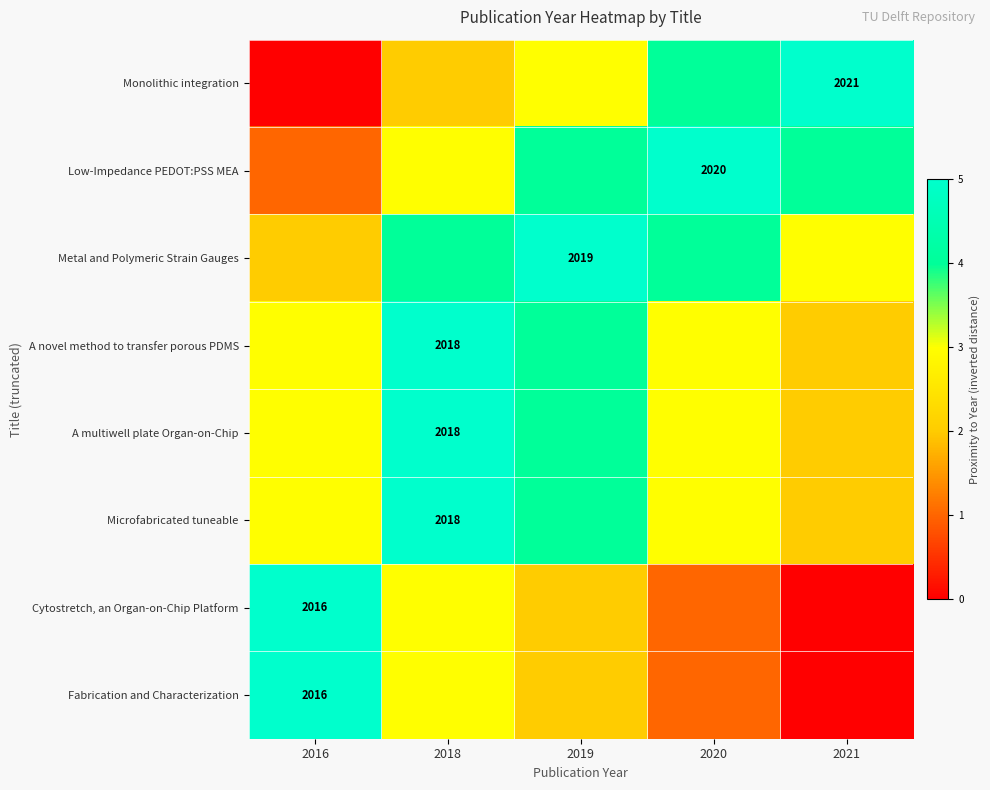

True or false: Microfabricated tuneable has a value of 2018 at 2018.

True